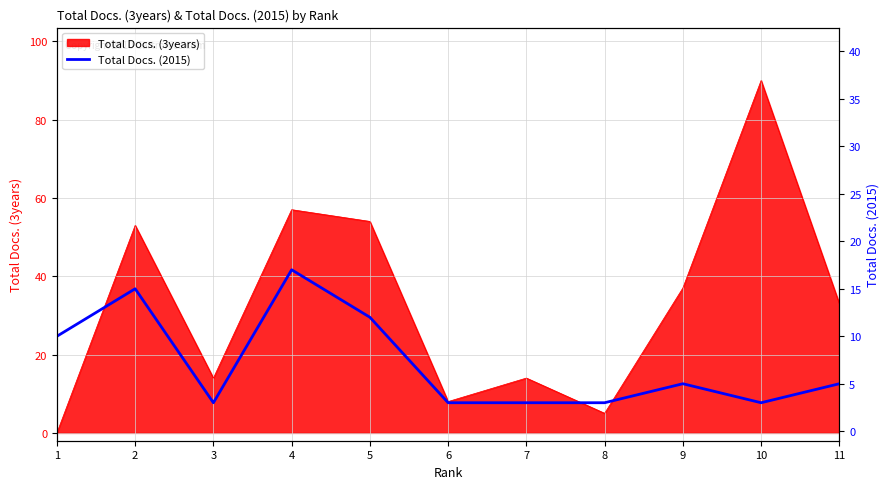

Which category has the highest value in the Total Docs. (3years) series?

10